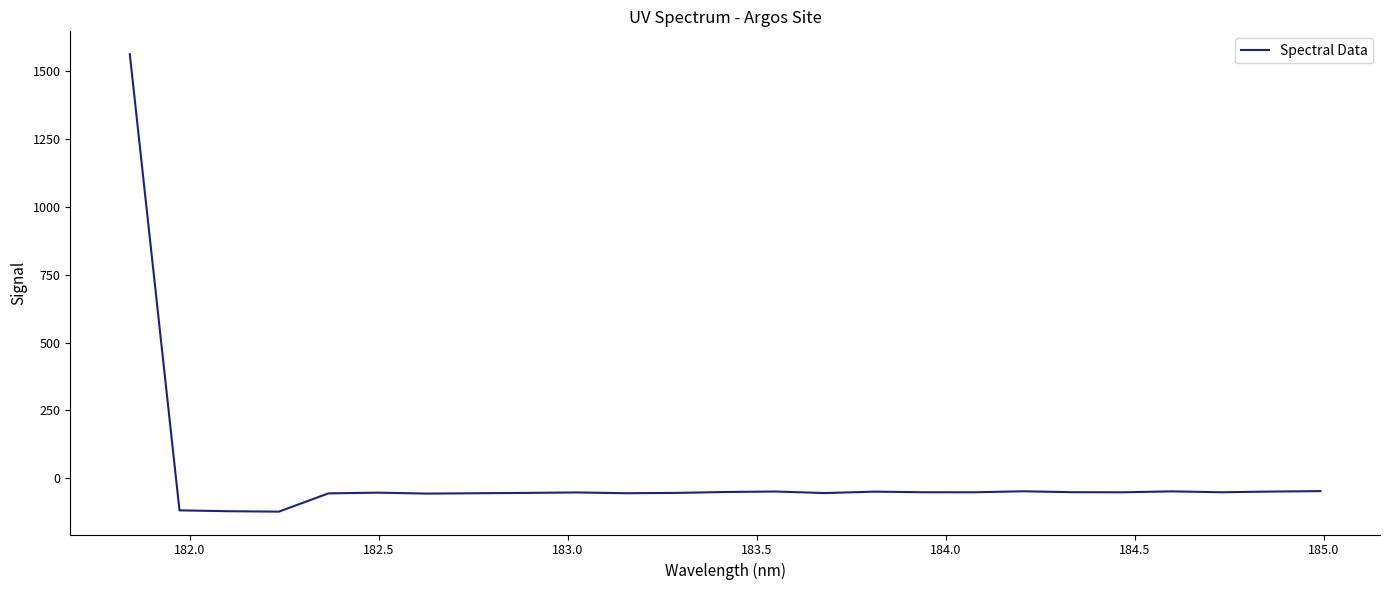

What is the smallest value displayed?

-122.6